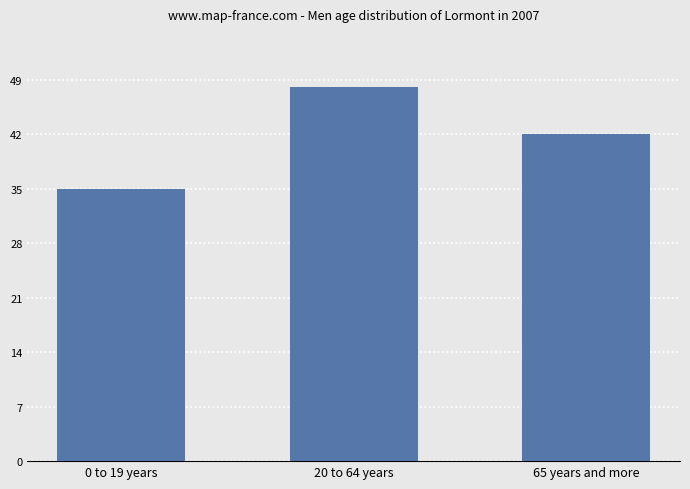

List the labels in order of value, smallest first.

0 to 19 years, 65 years and more, 20 to 64 years